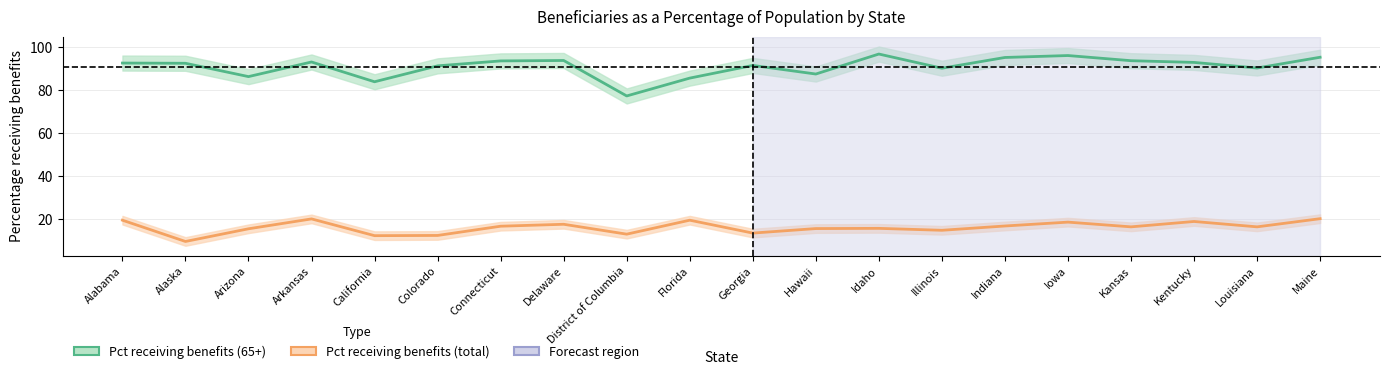

How many lines are shown in the chart?

2